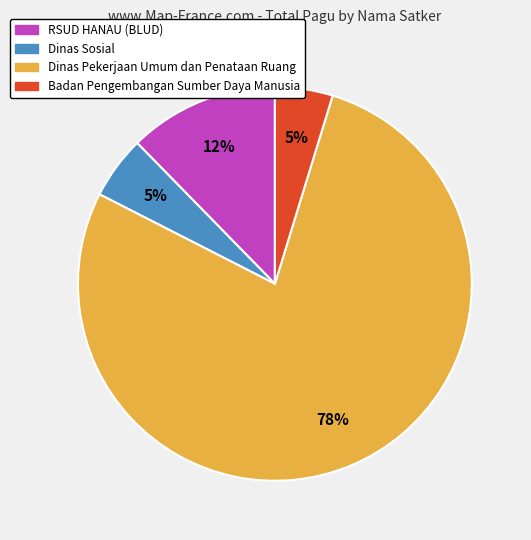

Which category has the biggest portion of the pie?

Dinas Pekerjaan Umum dan Penataan Ruang